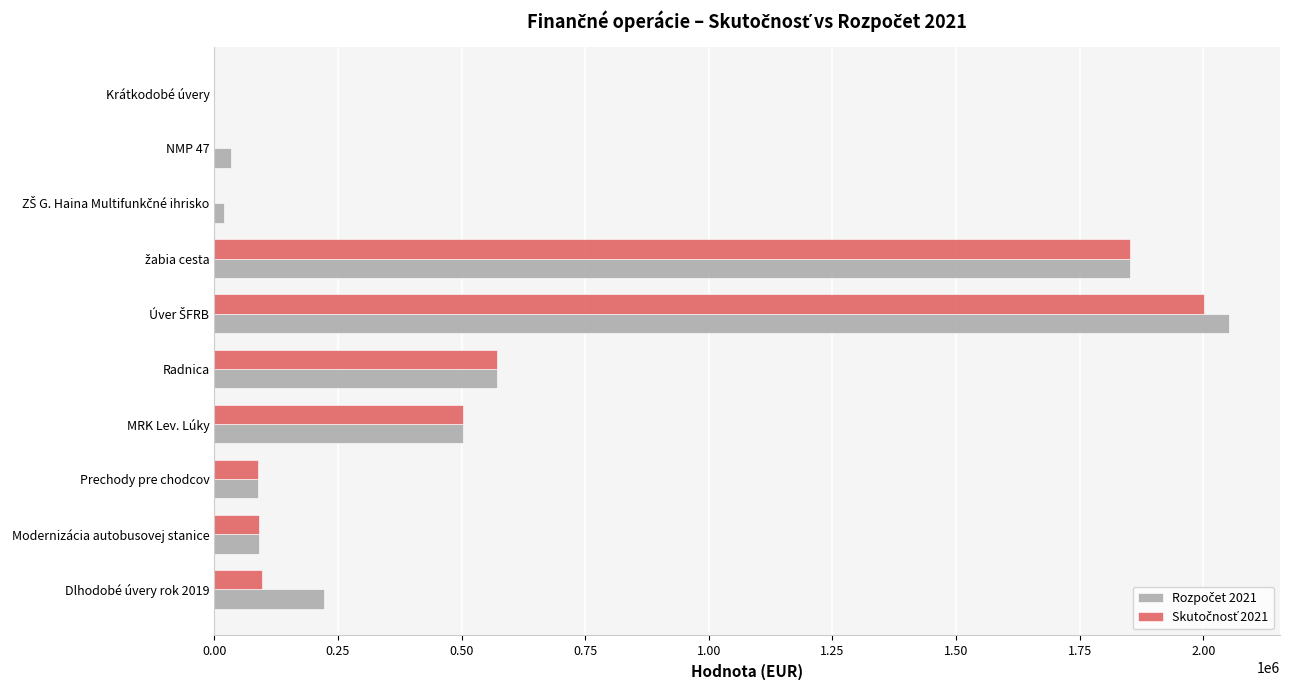

What is the total value across all series at MRK Lev. Lúky?

1007306.0